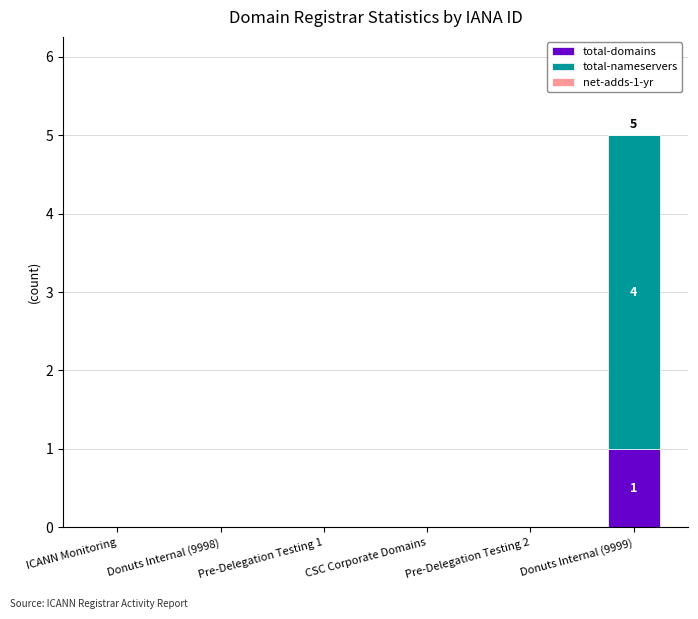

At which label does total-domains reach its peak?

Donuts Internal (9999)